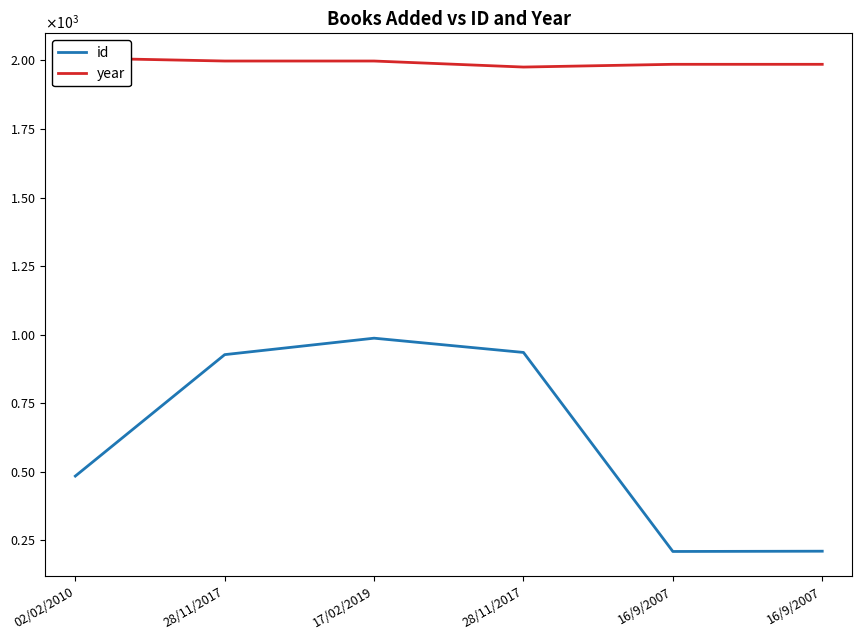

What is the label of the 4th point from the right?

17/02/2019